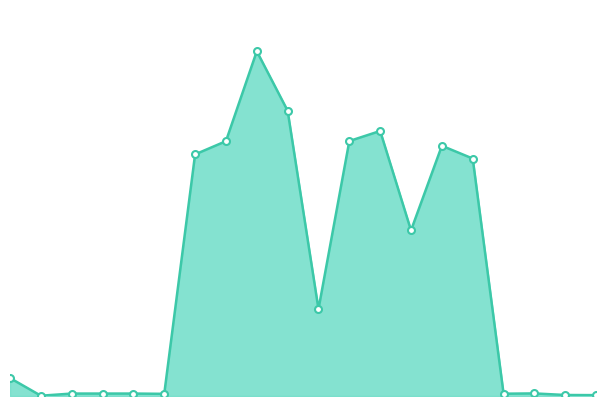

True or false: there are more than 1 points higher than both neighbors.

True